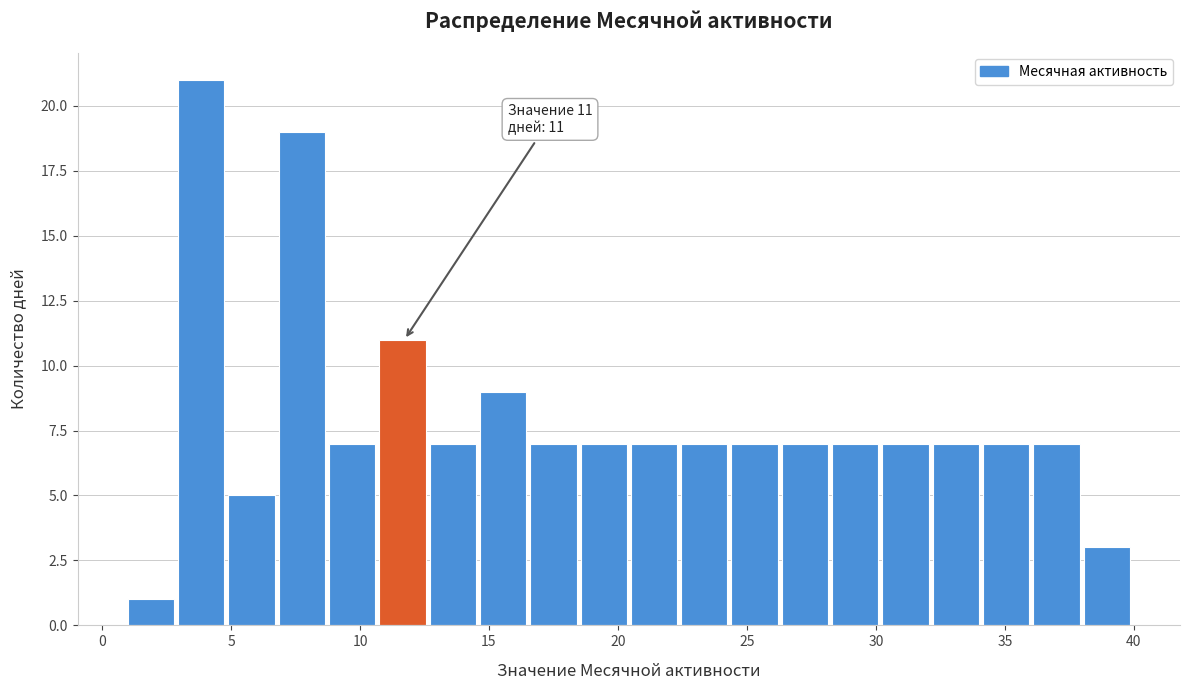

Around what value on the x-axis is the tallest bar? Give the approximate position of its centre, as read against the axis.

4.0